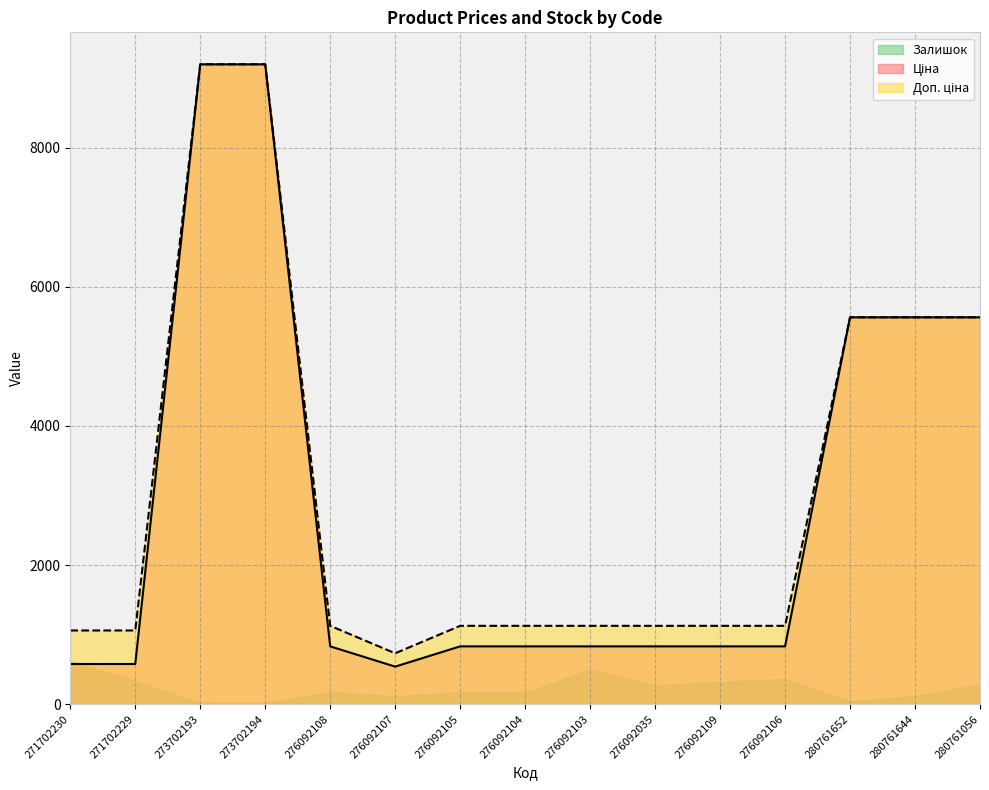

What position from the right is 276092104?

8